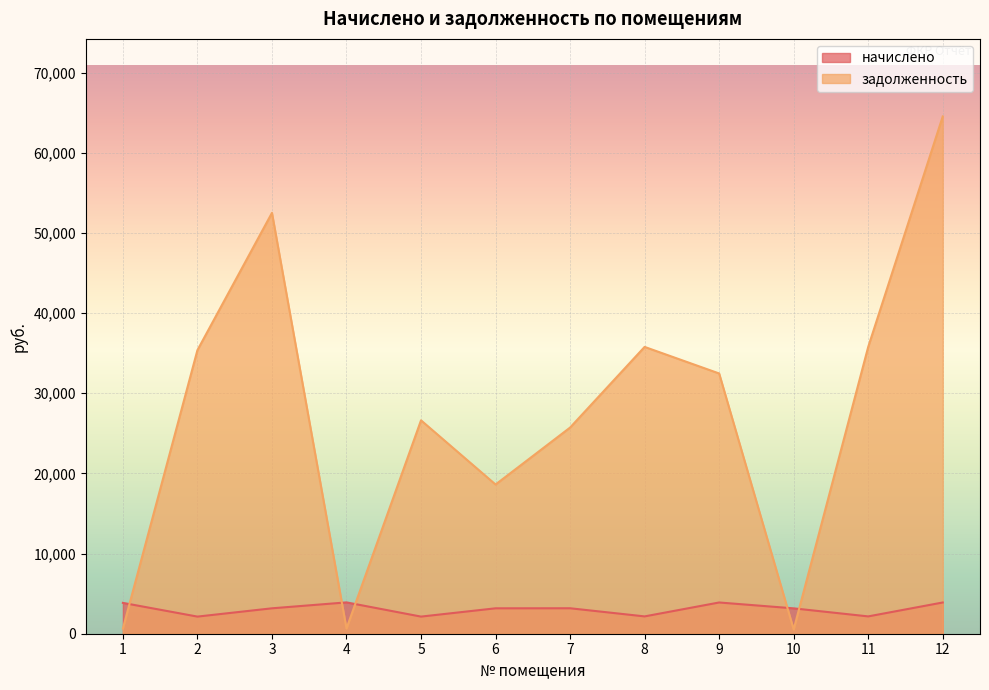

How many data points in начислено are less than 3170?

5